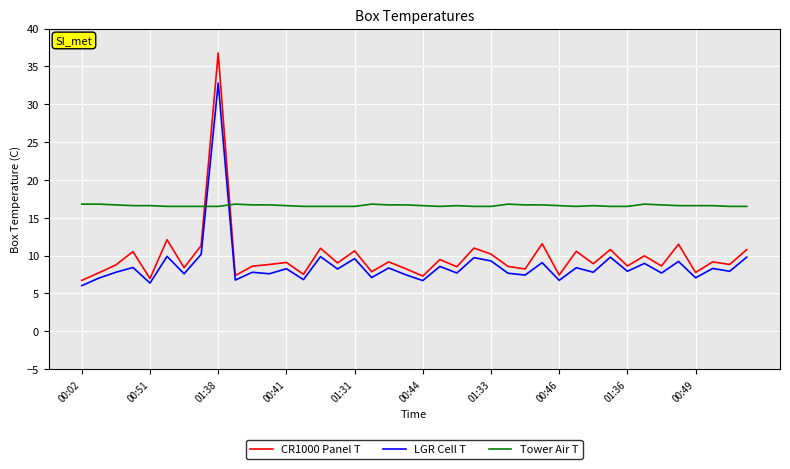

Which series has the largest range (max minus min)?

CR1000 Panel T